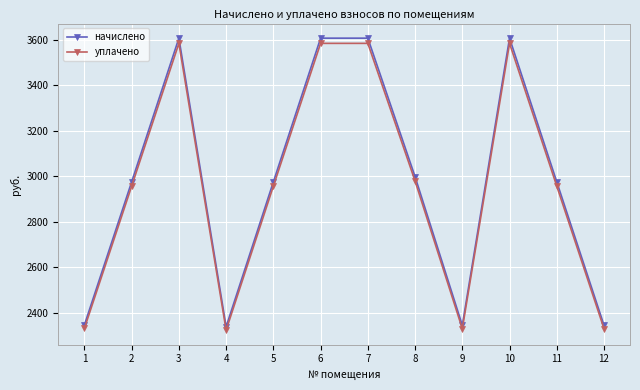

What is the difference between the уплачено values at 6 and 2?

627.0